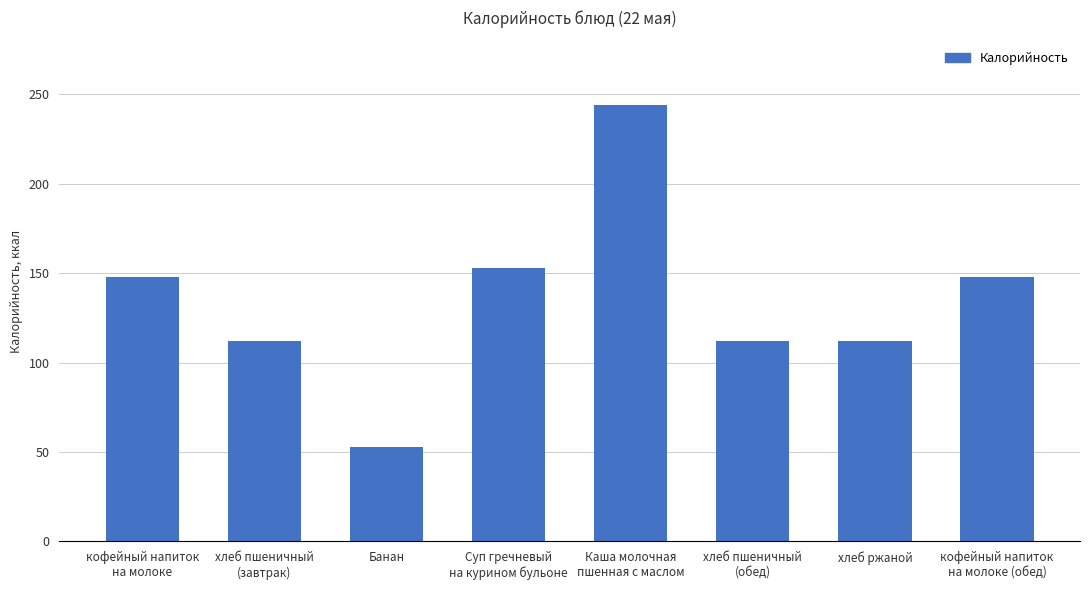

What is the label of the 7th bar from the left?

хлеб ржаной